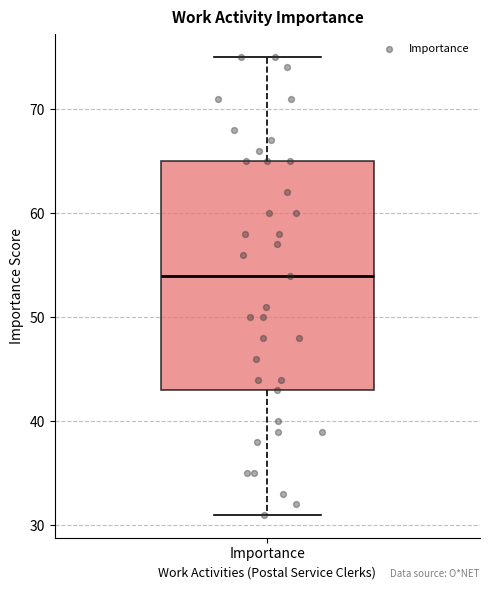

Where does the lower whisker of the box for Importance end on the y-axis? The values are not printed on the chart, so give them approximately, as read against the axis.

31